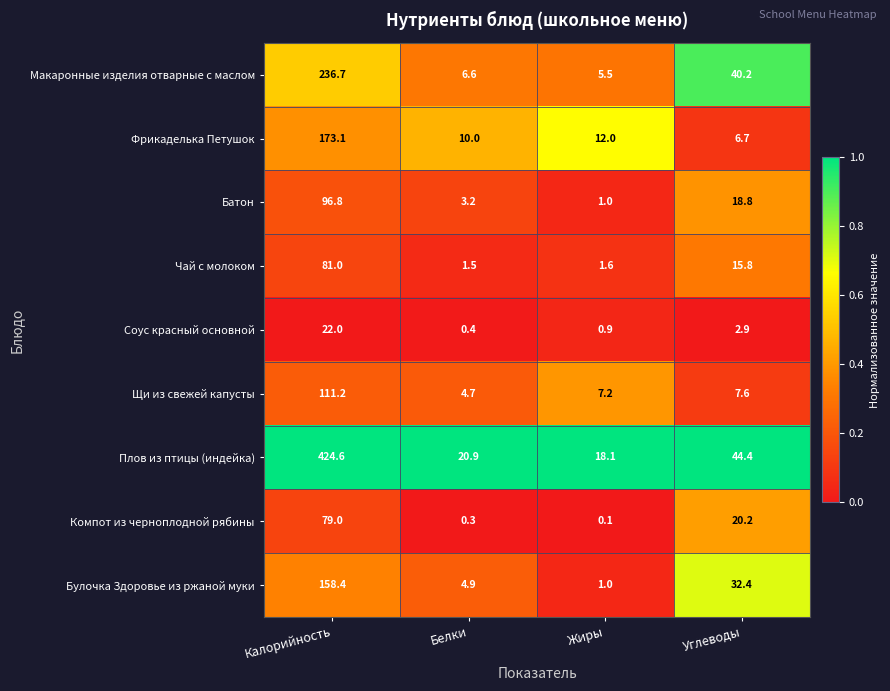

Rank the series at Углеводы from lowest to highest value.

Соус красный основной, Фрикаделька Петушок, Щи из свежей капусты, Чай с молоком, Батон, Компот из черноплодной рябины, Булочка Здоровье из ржаной муки, Макаронные изделия отварные с маслом, Плов из птицы (индейка)